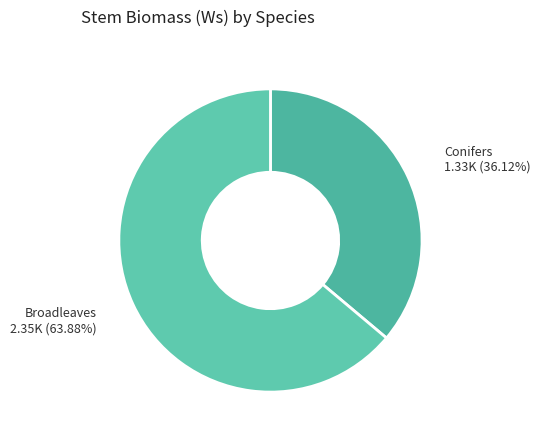

What is the ratio of the value at Broadleaves to the value at Conifers?

1.8